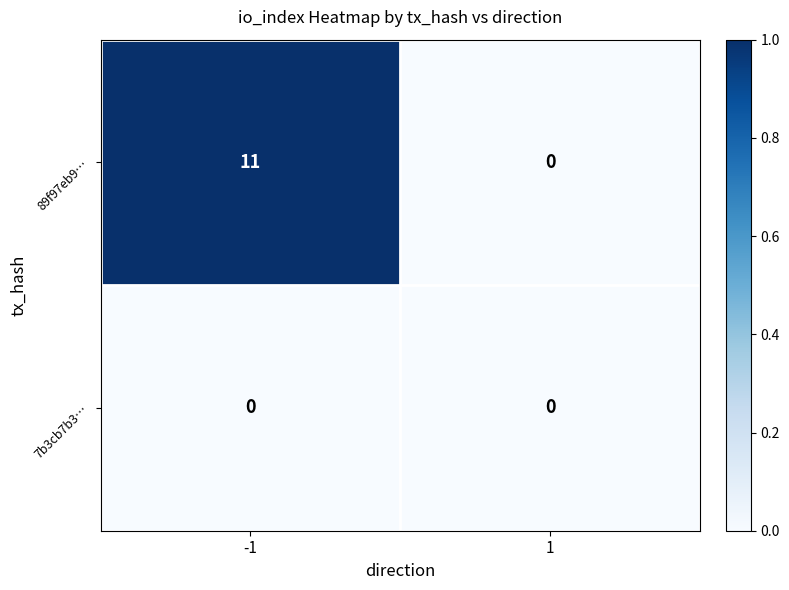

At which category is the sum across all series the highest?

-1